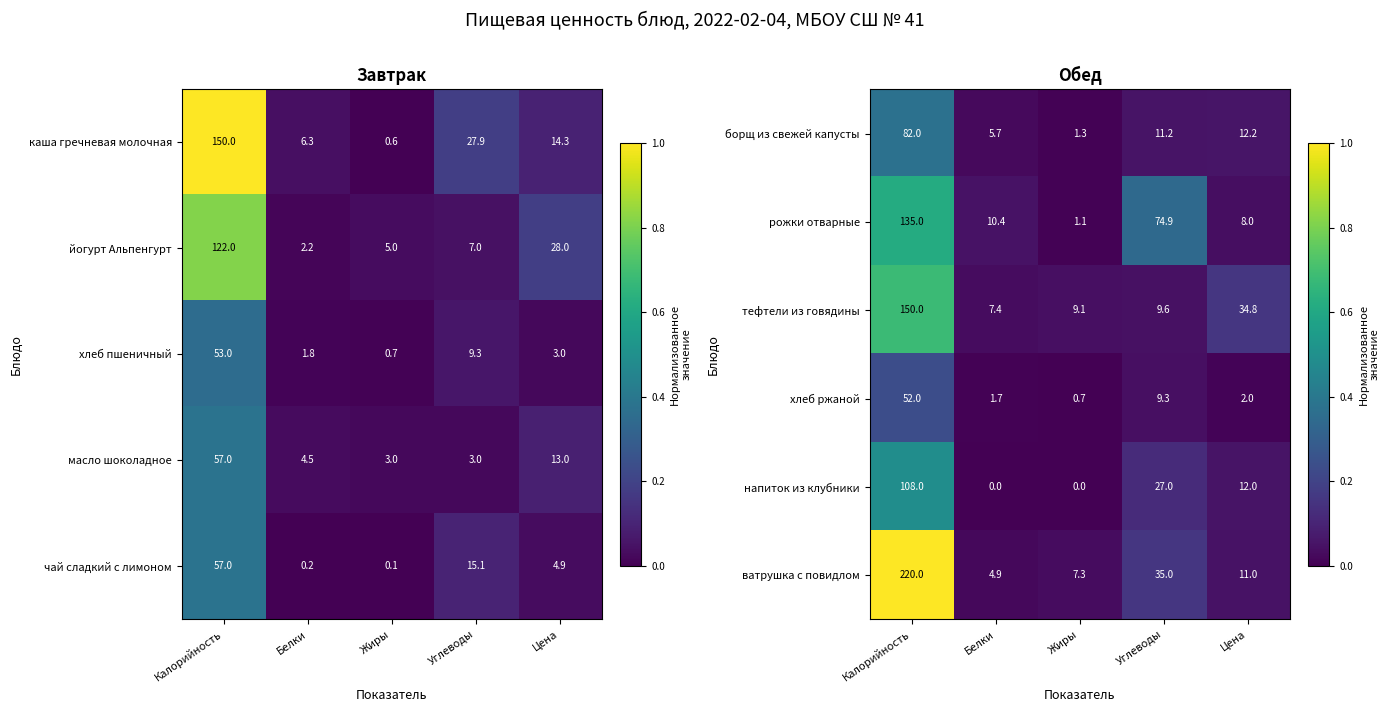

Reading right to left, extract all data points from this chart.

борщ из свежей капусты: Цена=12.2	Углеводы=11.2	Жиры=1.3	Белки=5.7	Калорийность=82.0
рожки отварные: Цена=8.0	Углеводы=74.9	Жиры=1.1	Белки=10.4	Калорийность=135.0
тефтели из говядины: Цена=34.8	Углеводы=9.6	Жиры=9.1	Белки=7.4	Калорийность=150.0
хлеб ржаной: Цена=2.0	Углеводы=9.3	Жиры=0.7	Белки=1.7	Калорийность=52.0
напиток из клубники: Цена=12.0	Углеводы=27.0	Жиры=0.0	Белки=0.0	Калорийность=108.0
ватрушка с повидлом: Цена=11.0	Углеводы=35.0	Жиры=7.3	Белки=4.9	Калорийность=220.0